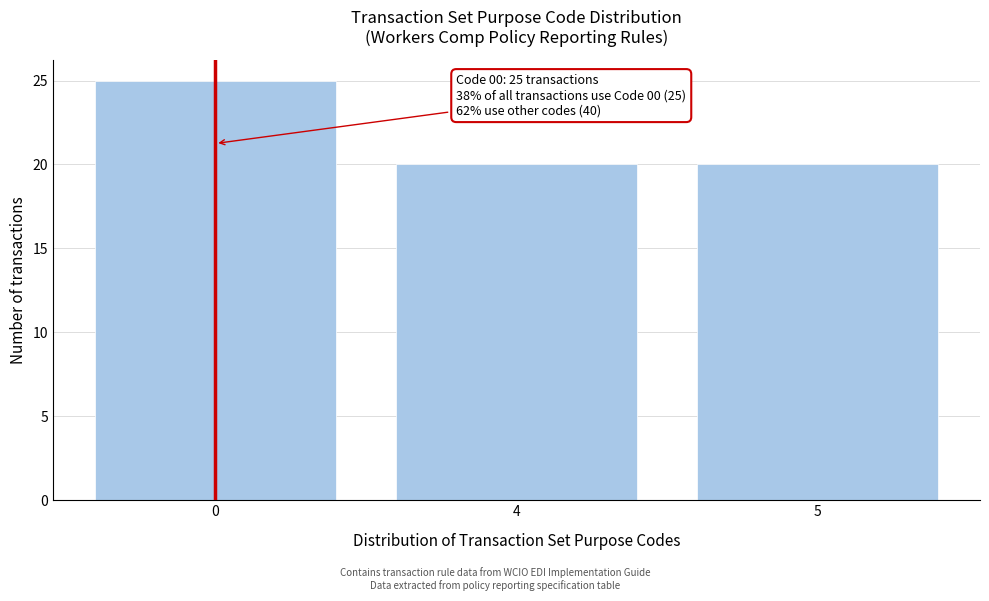

Reading right to left, transcribe all the data shown in this chart.

5=20	4=20	0=25